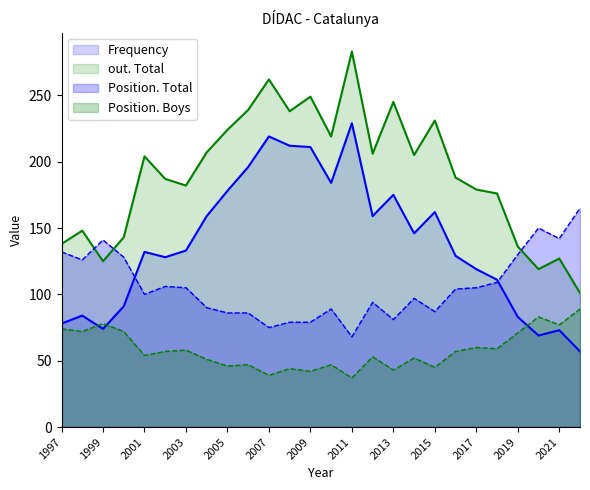

How many lines are shown in the chart?

4